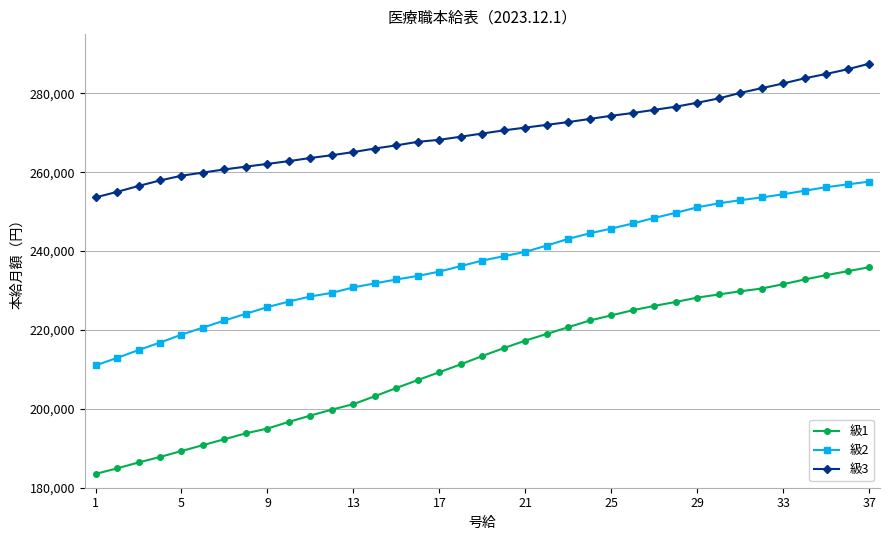

What is the highest value of the 級3 series?

287500